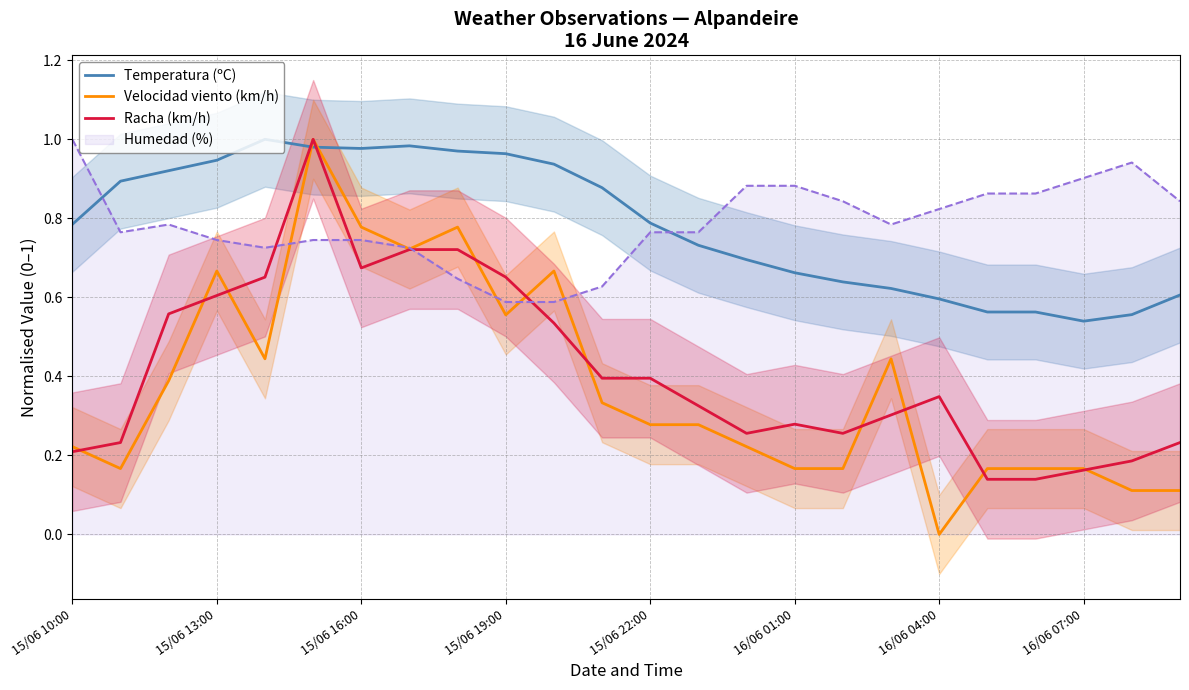

Which category has the lowest value in the Velocidad viento (km/h) series?

16/06 04:00